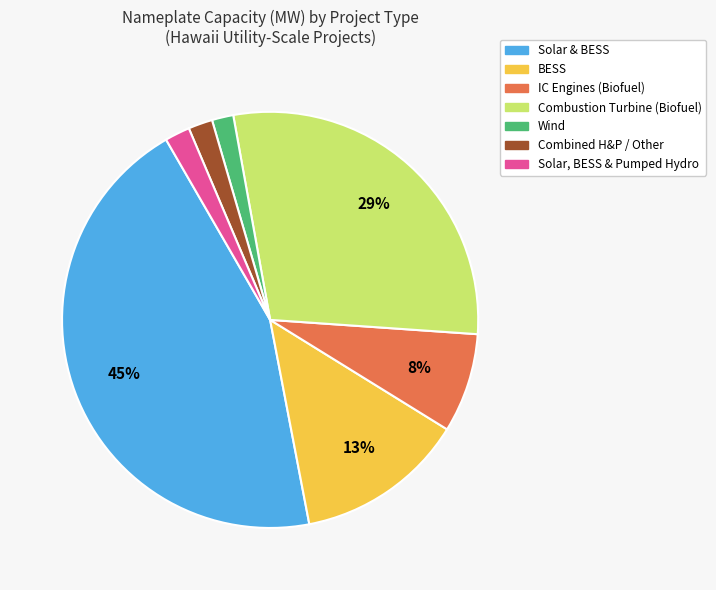

Does any single category account for the majority?

No